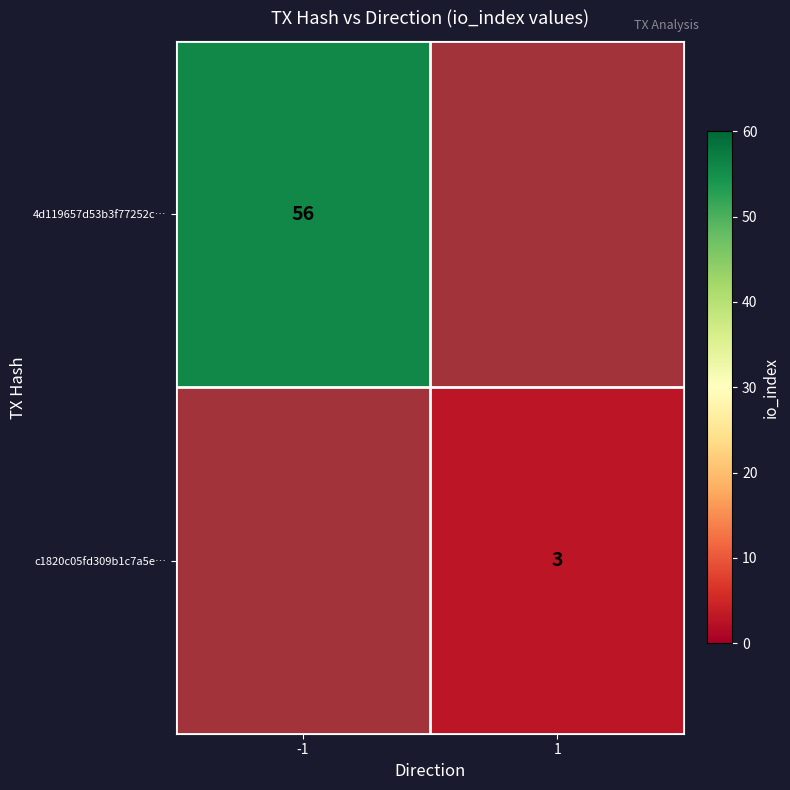

The c1820c05fd309b1c7a5e… series shows 4.5 at 1. True or false?

False